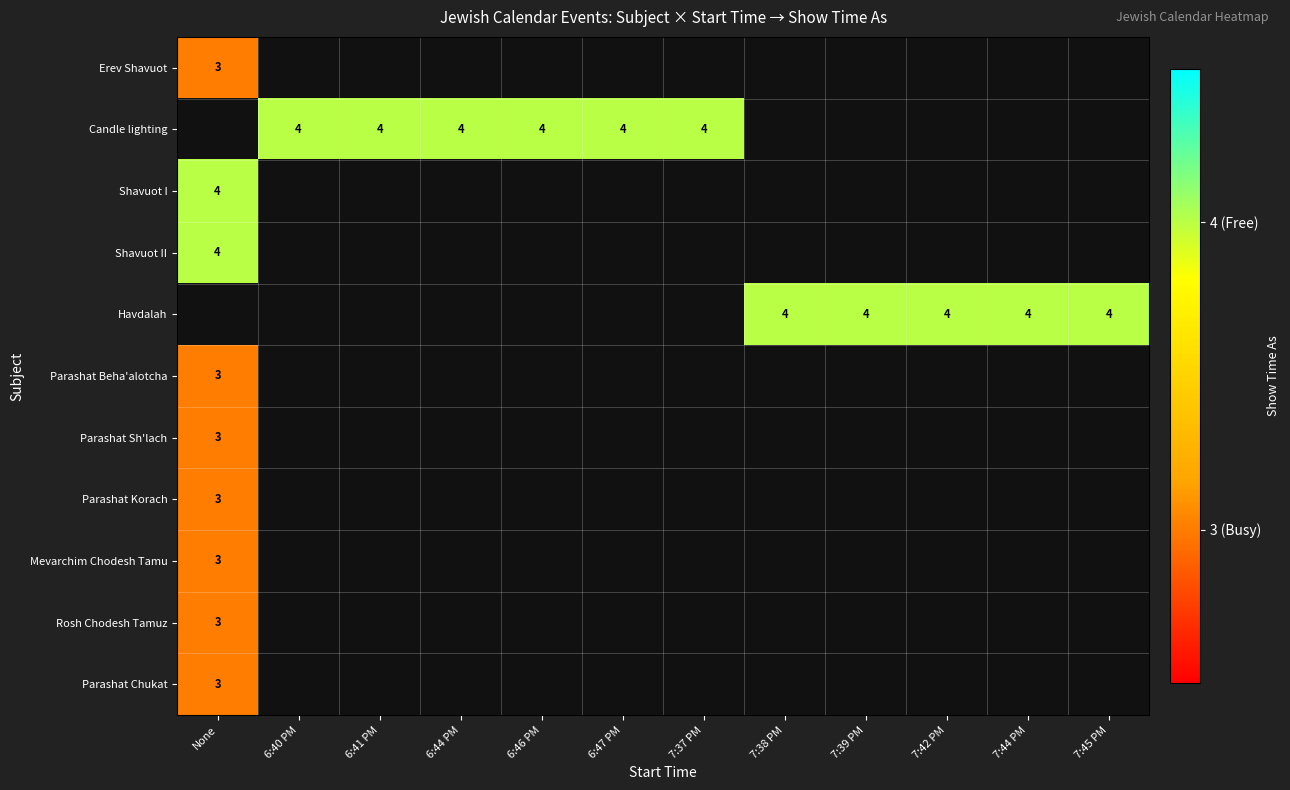

How many values in row_3 are above zero?

1